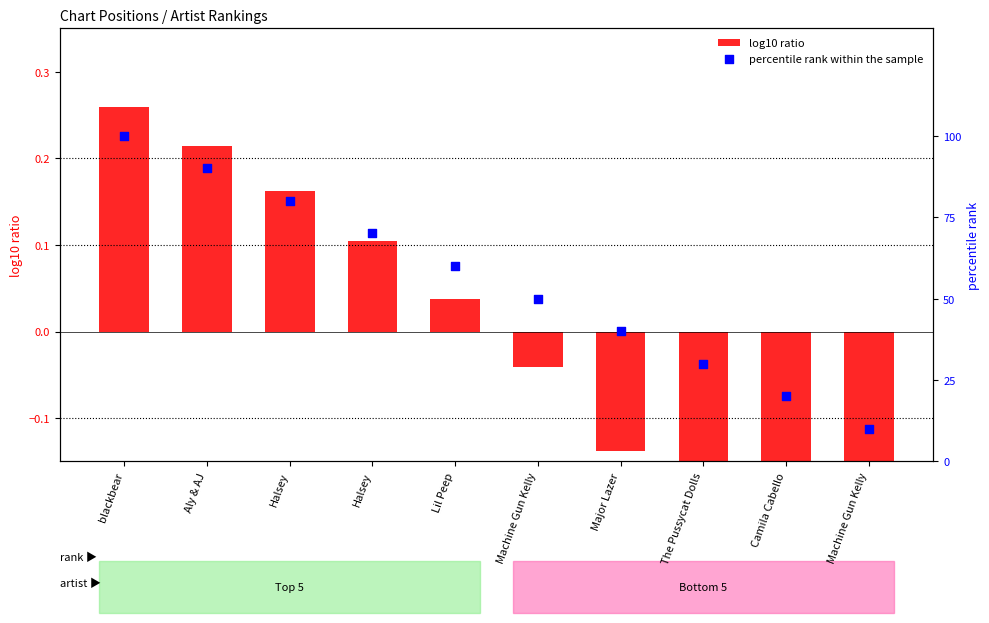

Which series has the largest total across all categories?

percentile rank within the sample